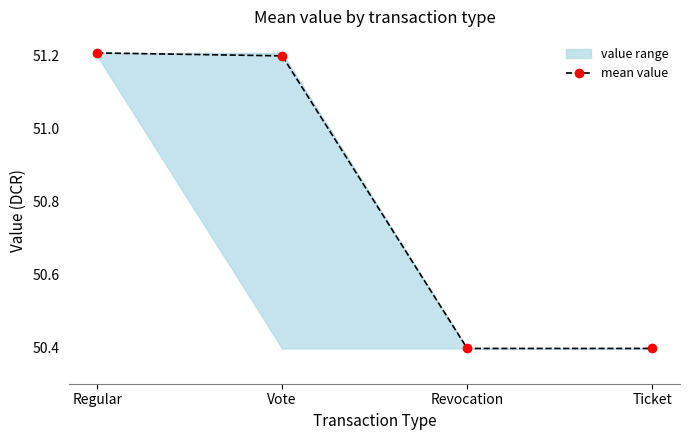

Which has a higher value, Revocation or Ticket?

Revocation